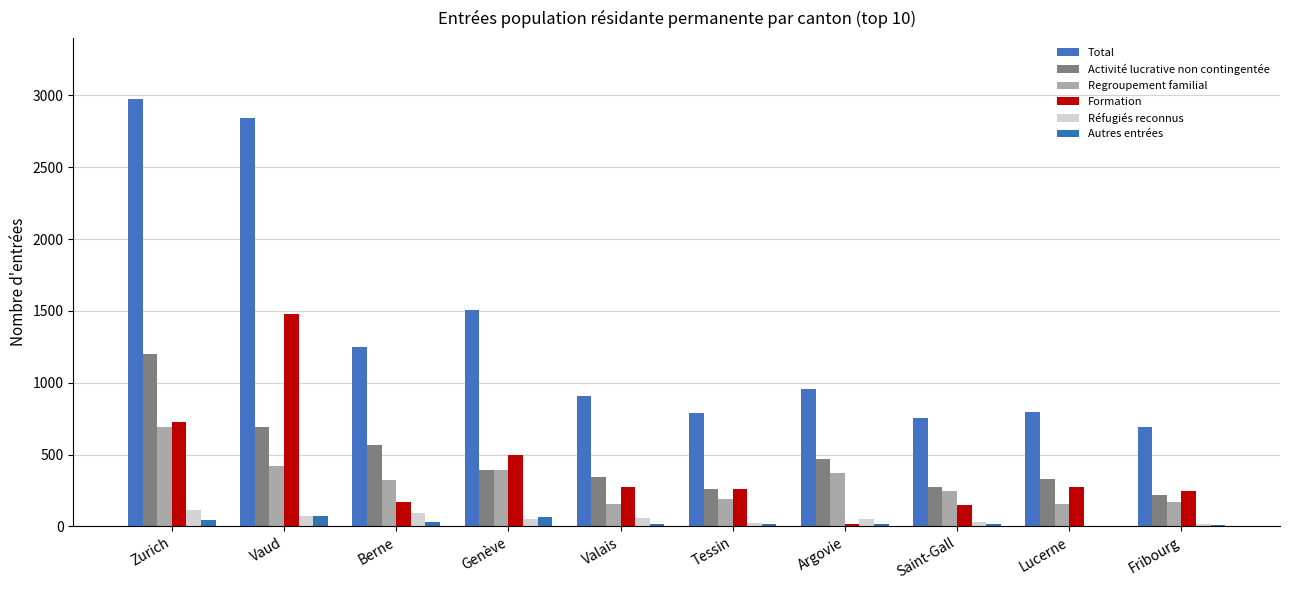

What value does the Formation series have at Zurich?

730